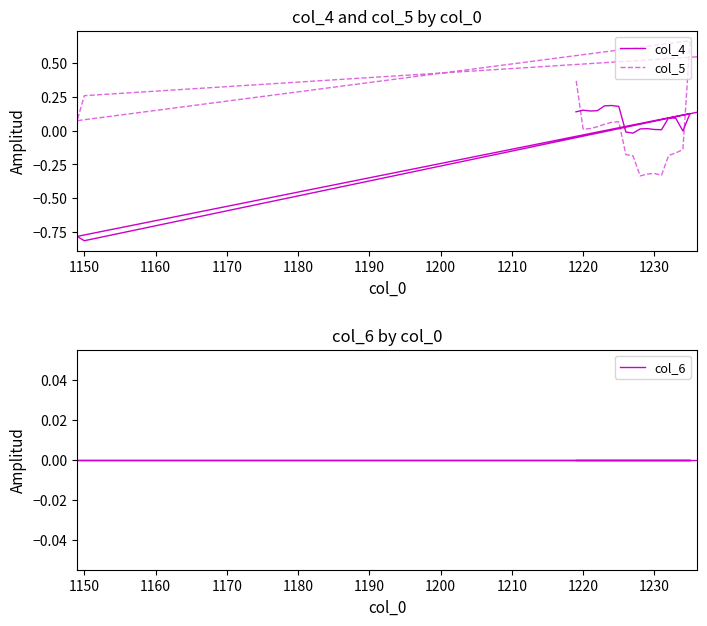

What is the total value across all series at 1230?

-0.3